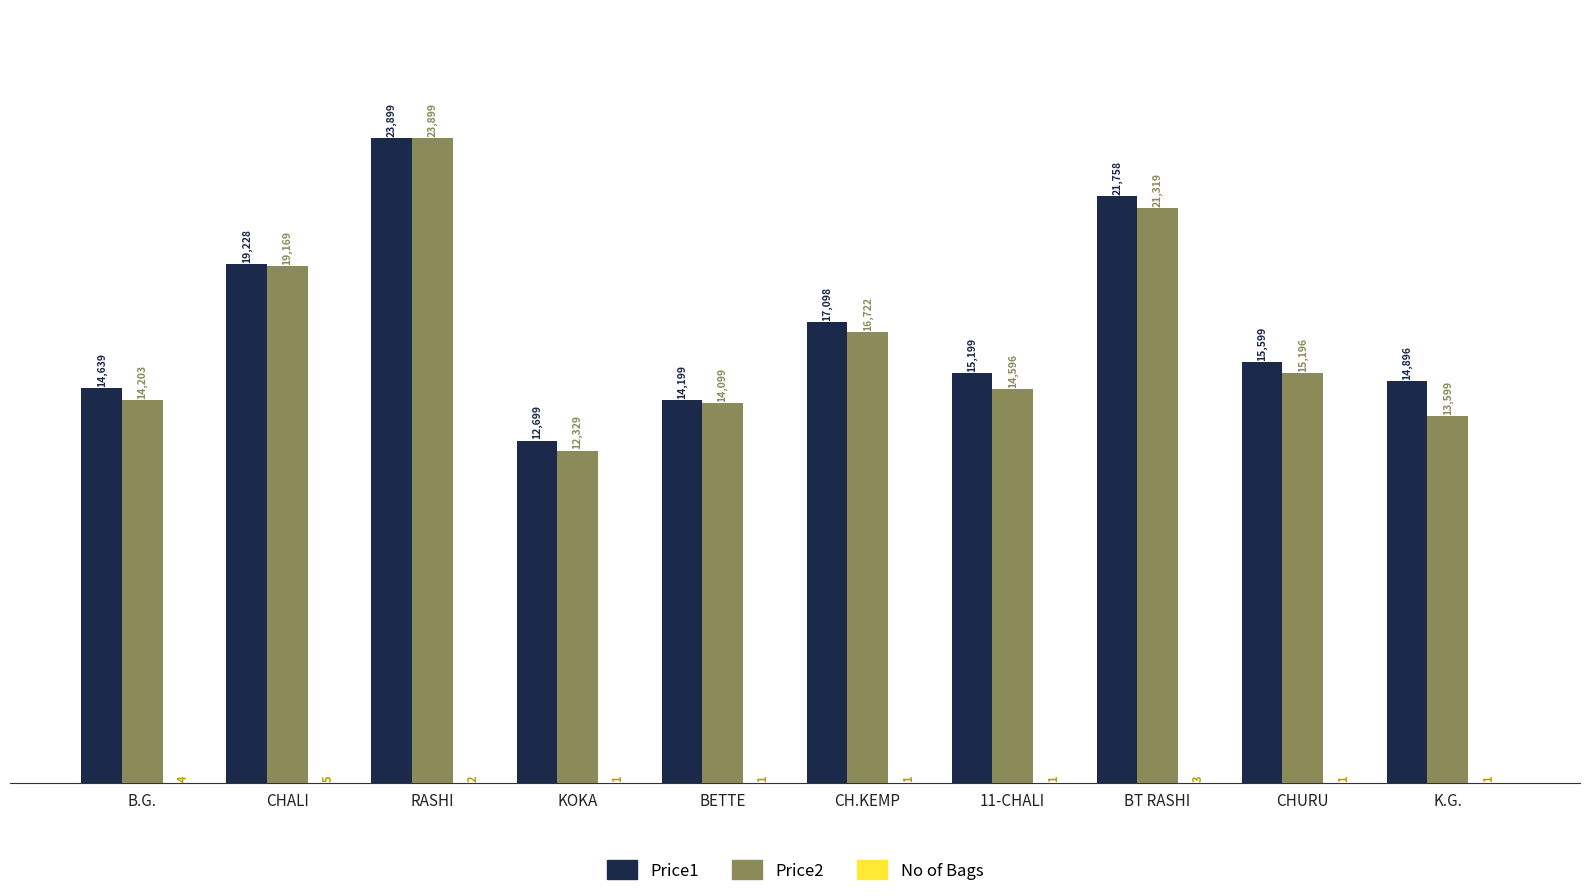

What is the sum of all Price1 values?

169214